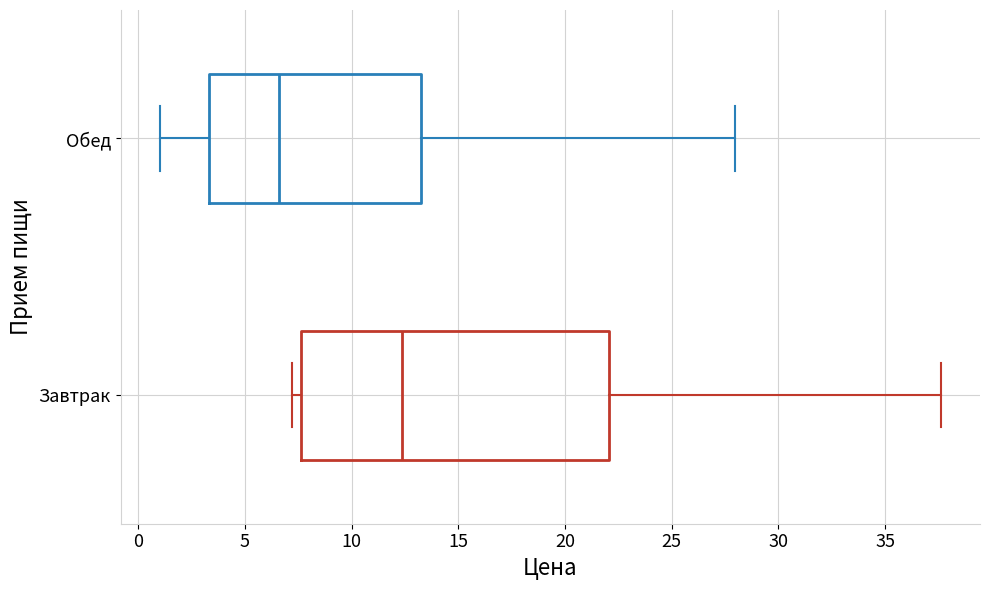

Reading bottom to top, transcribe this box plot: for each box, give where its median line is, the range the box spans, and where its two whiskers end, as read against the x-axis. The values are not printed on the chart, so give them approximately, as read against the axis.

Завтрак: median 12.5, box 7.5 to 22.0, whiskers 7.0 to 37.5
Обед: median 6.5, box 3.5 to 13.0, whiskers 1.0 to 28.0